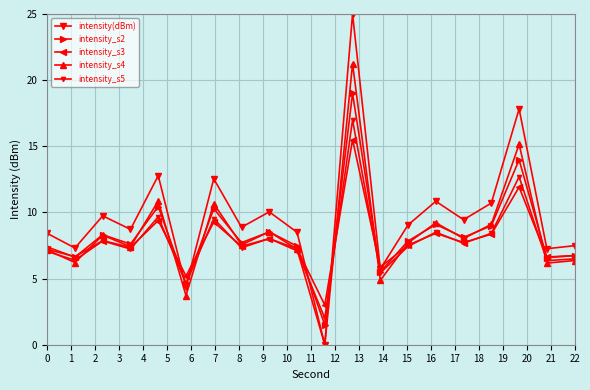

How many data points does each series have?

20